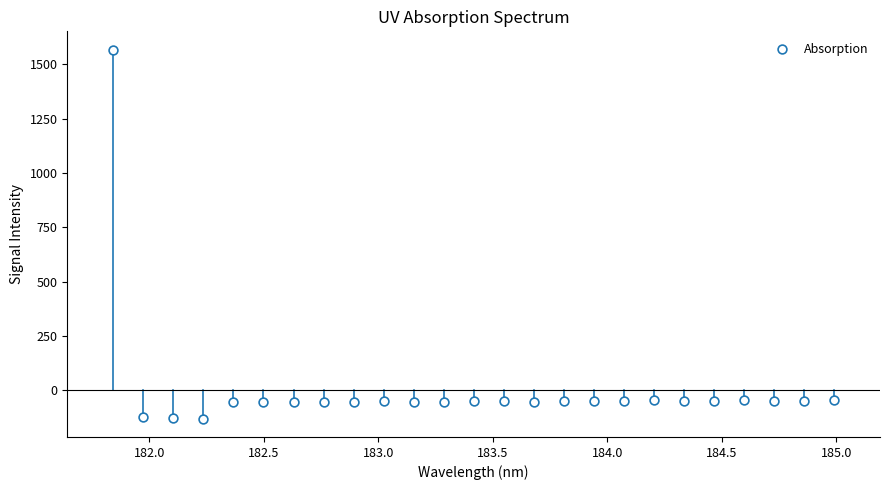

What is the range of X values (max minus min)?

3.1